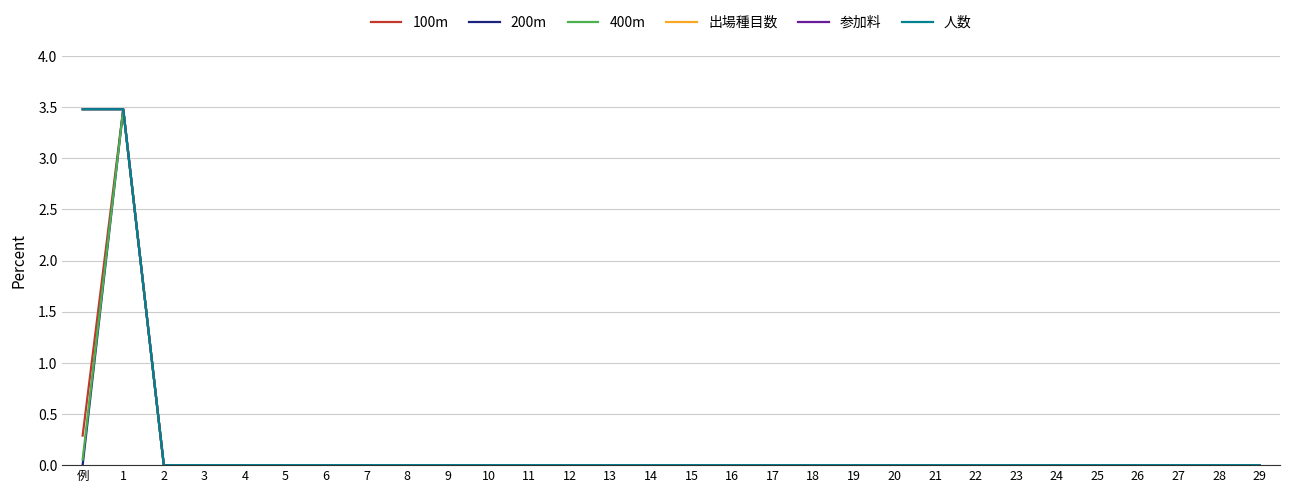

The value of 出場種目数 at 4 is 0.0. True or false?

True